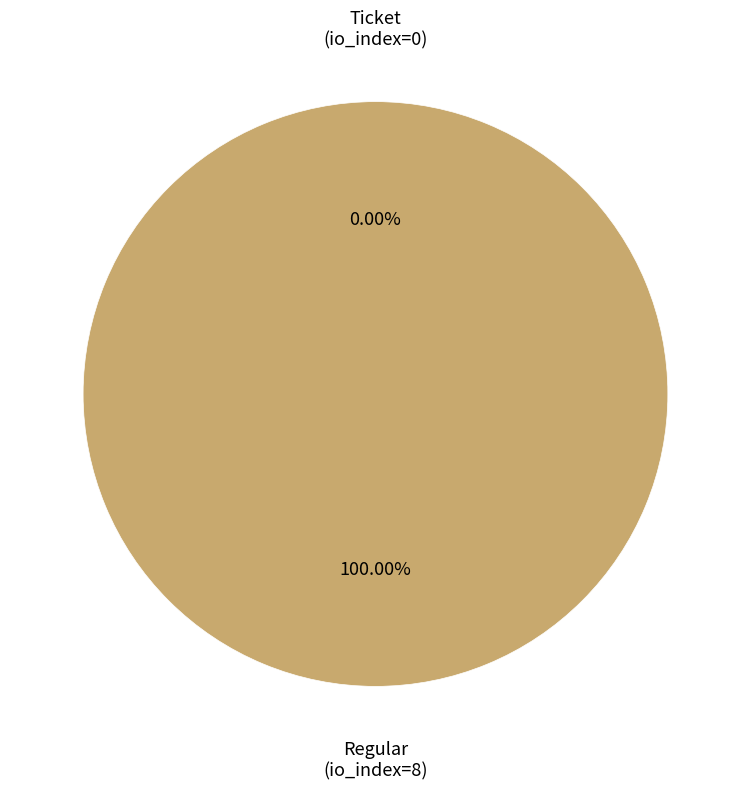

Which category has the smallest portion of the pie?

Ticket (io_index=0)